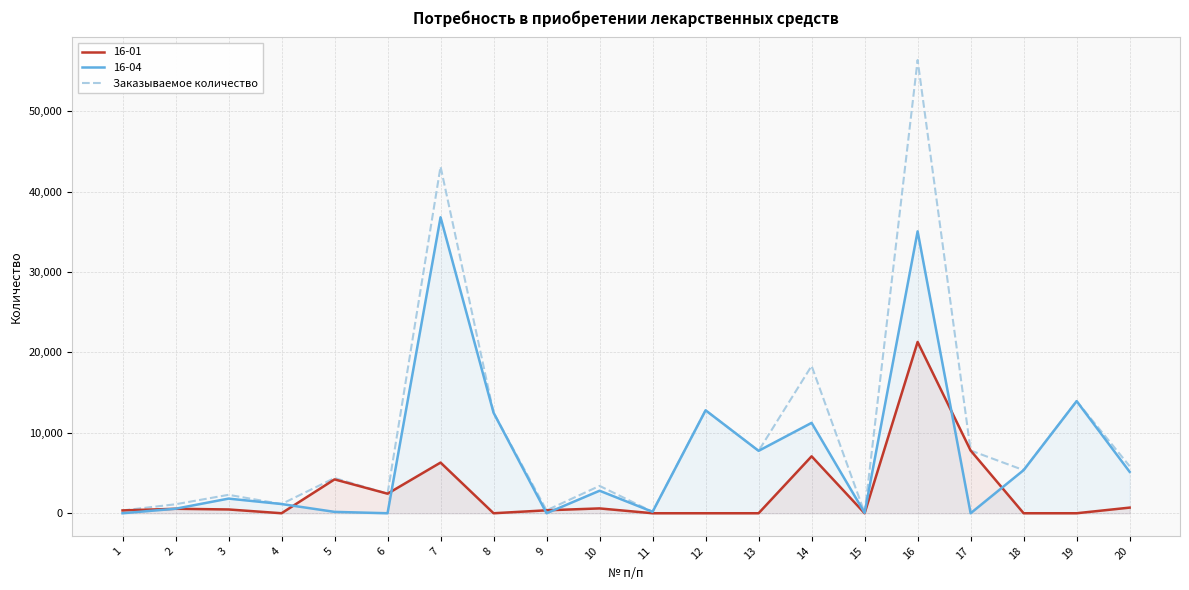

The value at 3 is 2290. True or false?

True